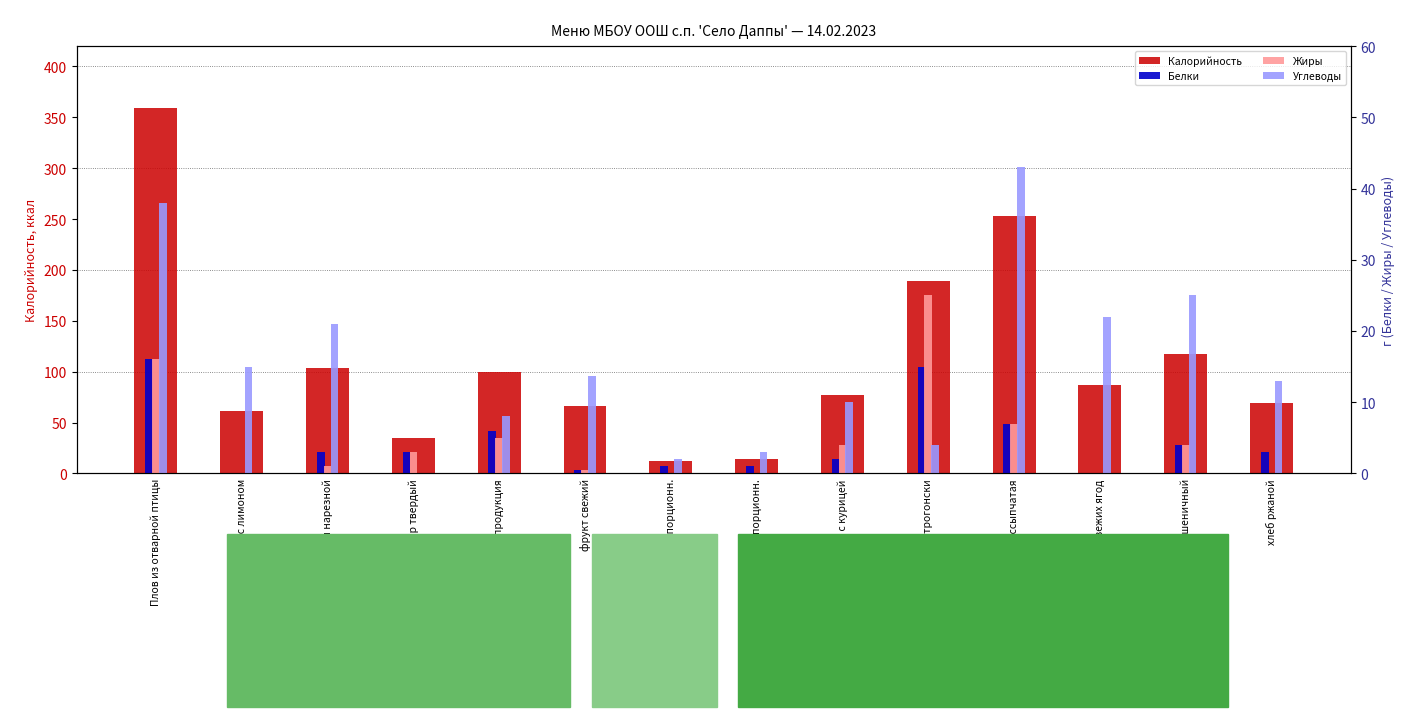

Which category has the highest value across all series?

Плов из отварной птицы